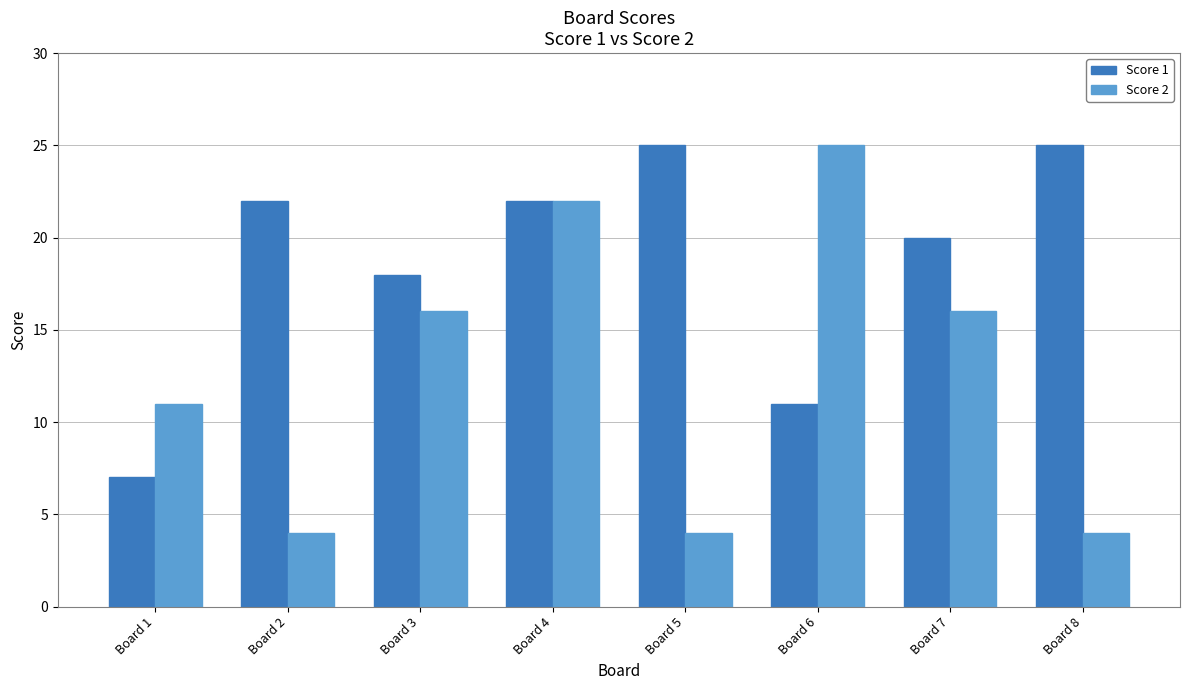

Which series has the widest spread of values?

Score 2